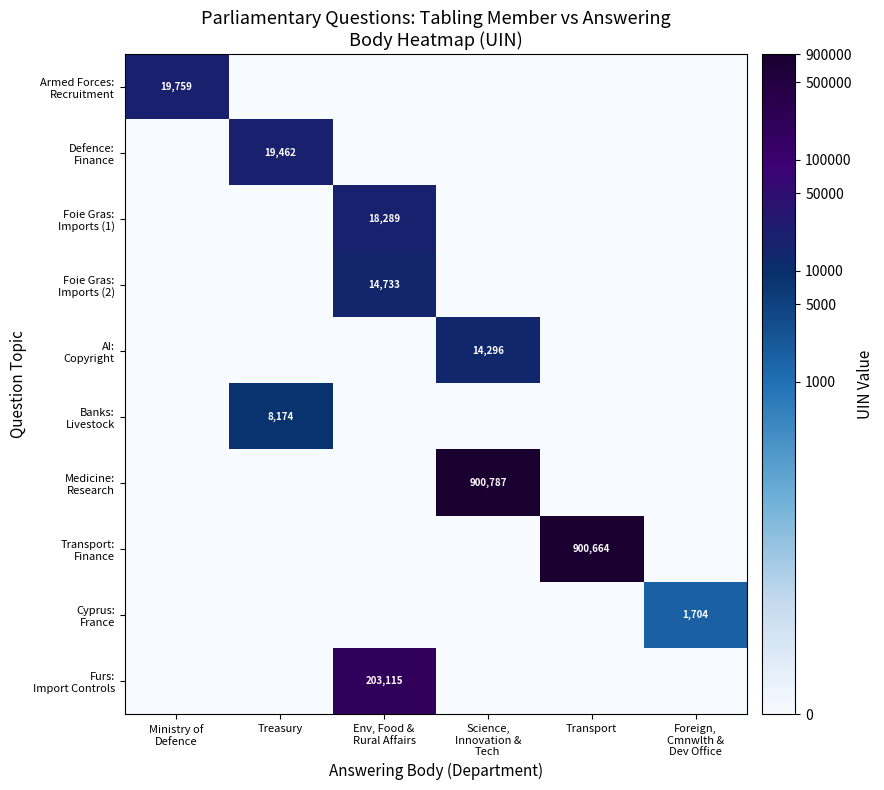

How many positive values does the Foie Gras: Imports (2) series have?

1